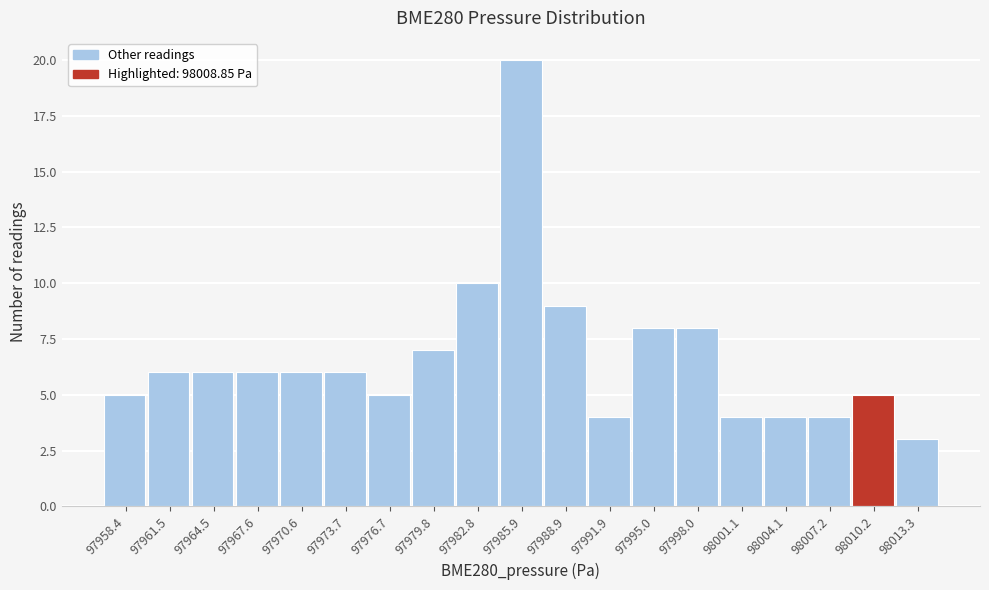

What is the height of the bar covering 97993.5 to 97996.5 on the x-axis? Neither the bar edges nor the heights are printed on the chart, so give them approximately, as read against the axes.

8